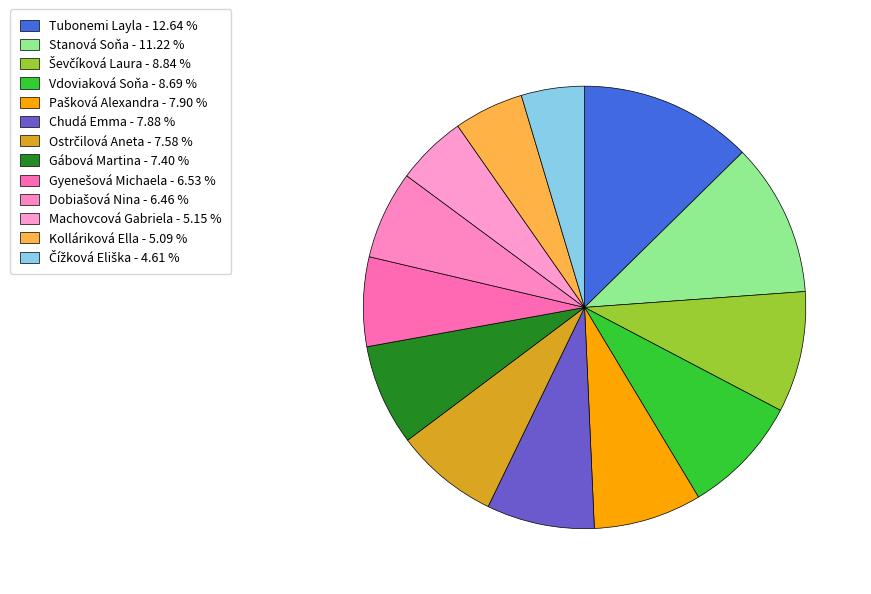

What portion of the pie excludes Pašková Alexandra?

92.1%